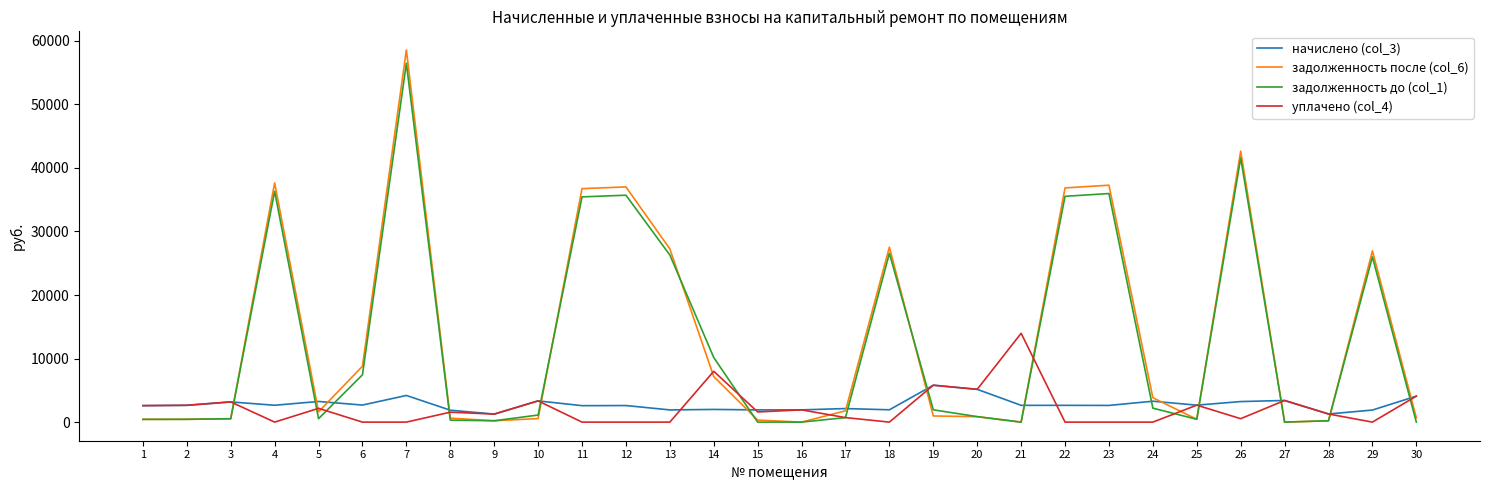

Which series has the largest range (max minus min)?

задолженность после (col_6)